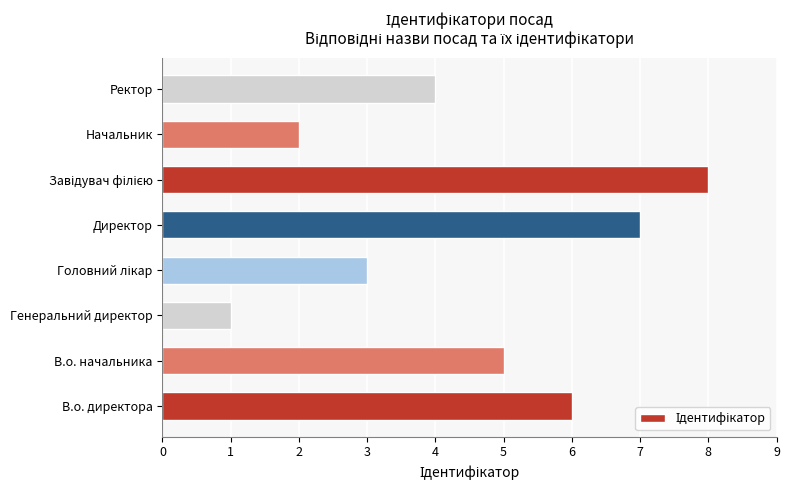

Reading bottom to top, transcribe all the data shown in this chart.

6	5	1	3	7	8	2	4